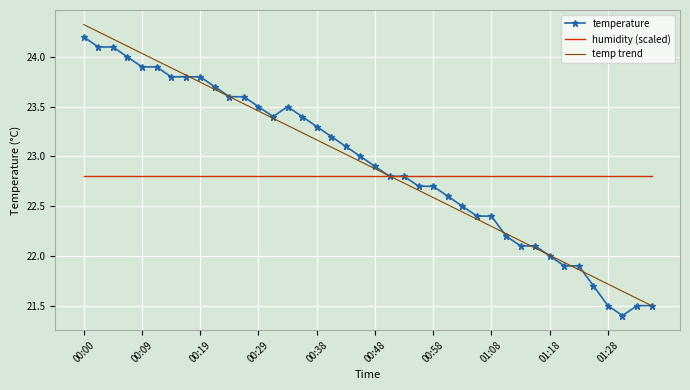

What is the minimum value shown in the chart?

21.4